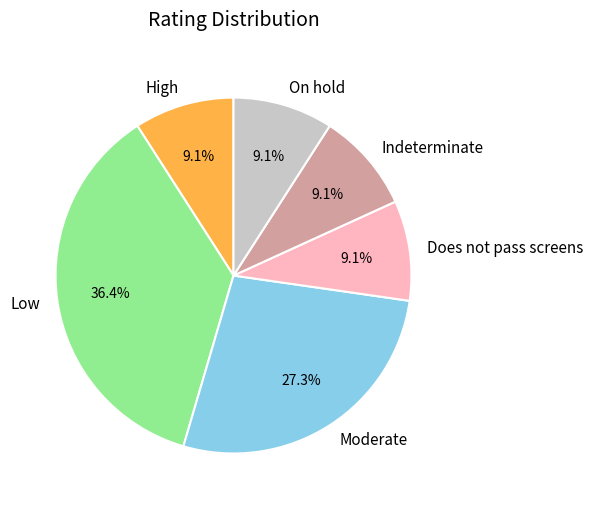

Which slice is the largest?

Low